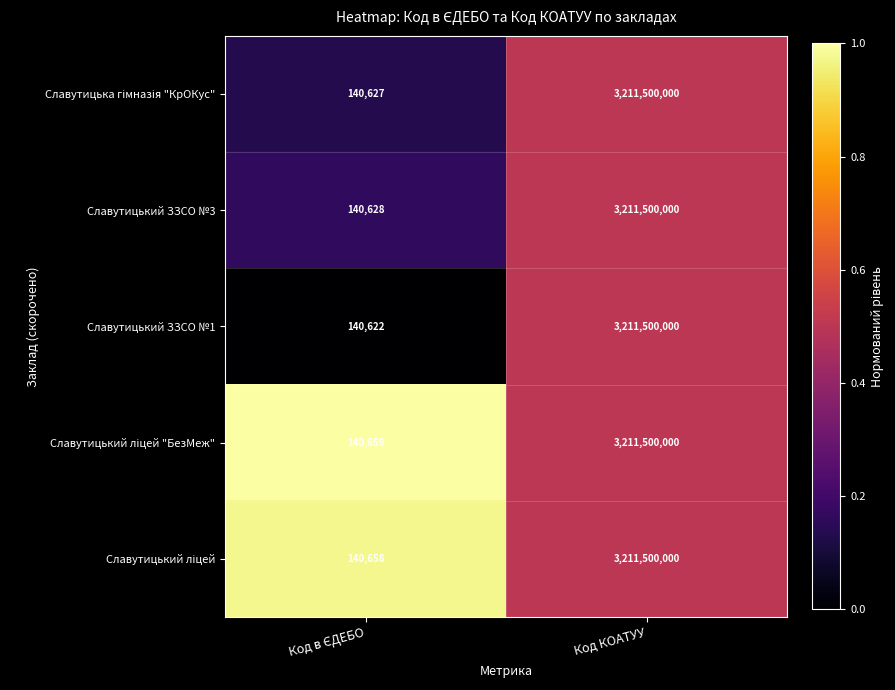

At which category is the sum across all series the highest?

Код КОАТУУ